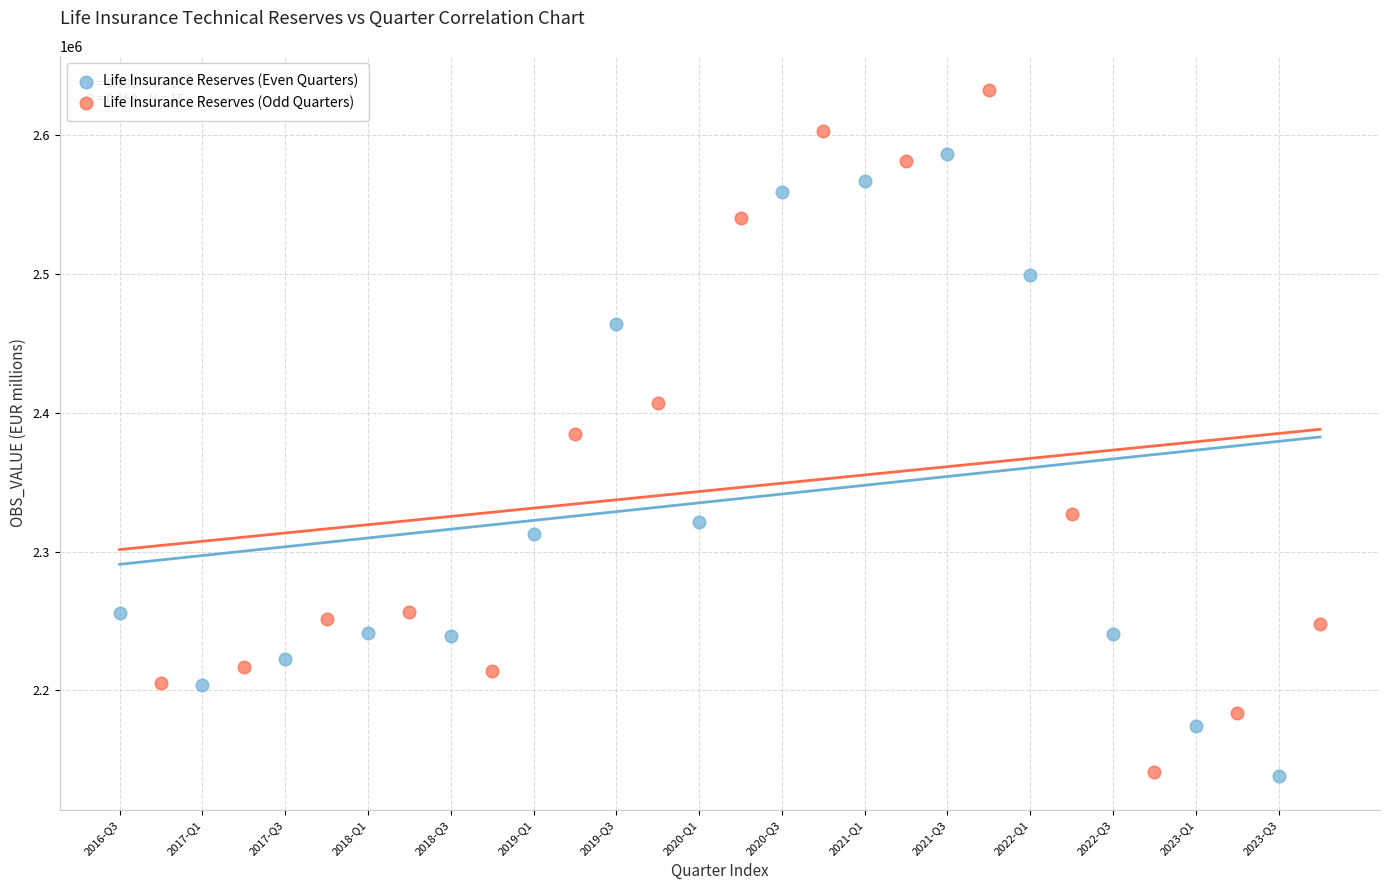

Which series reaches the maximum Y coordinate?

Life Insurance Reserves (Odd Quarters)